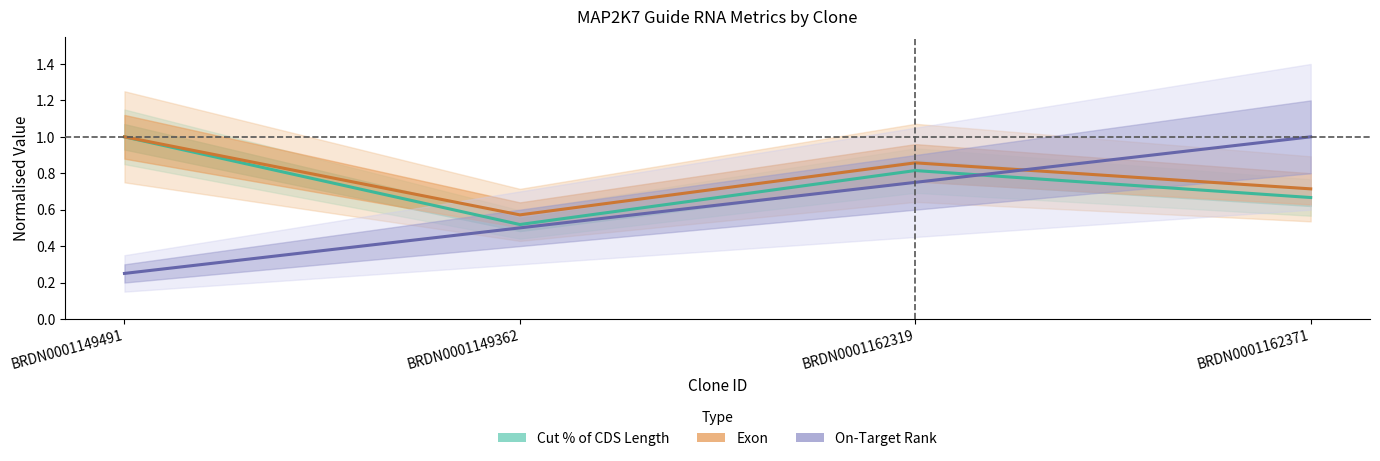

True or false: Cut Position and Cut % of CDS Length cross at least once.

False